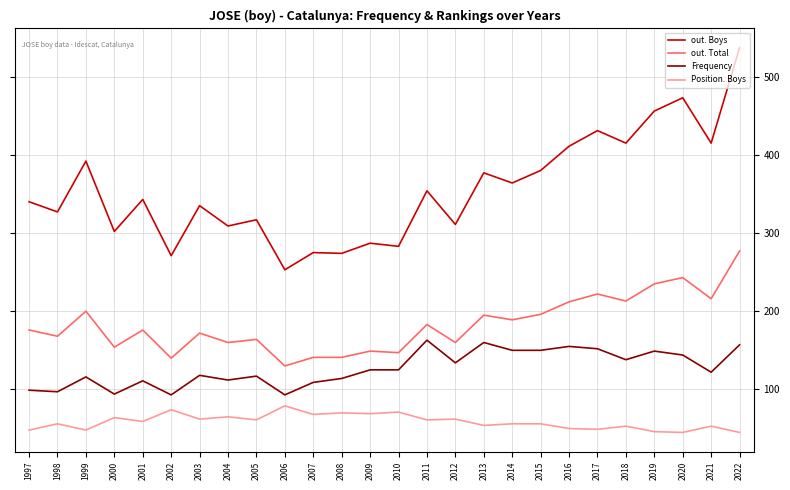

Which category has the lowest value in the out. Boys series?

2006